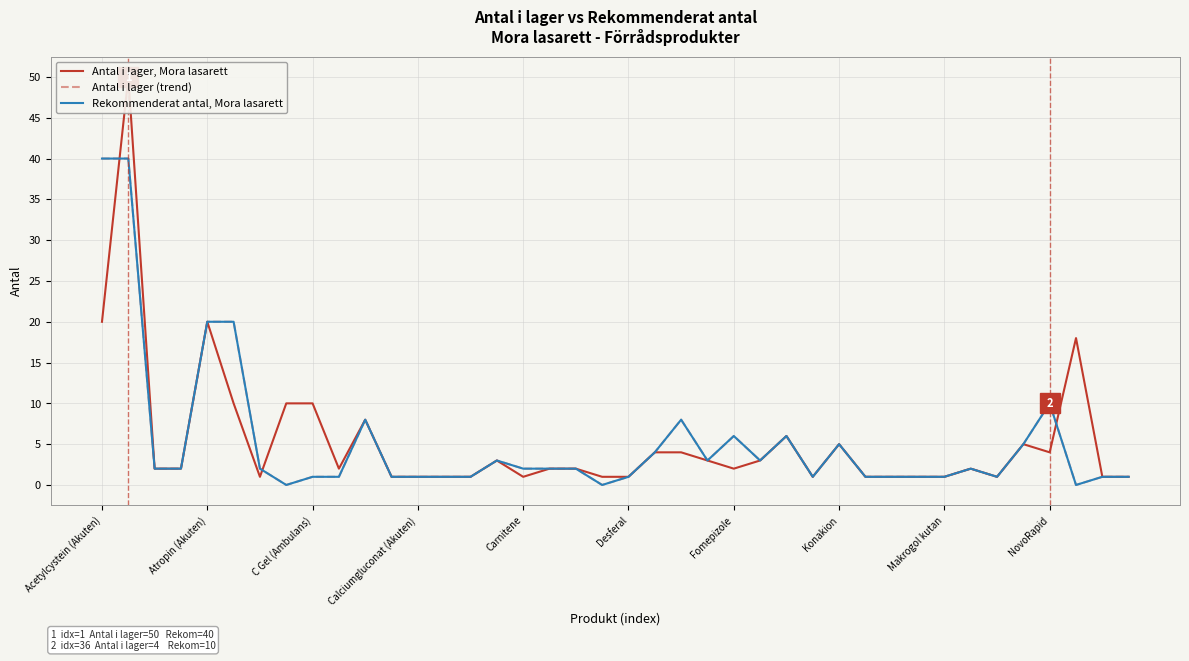

Rank the series at 26 from lowest to highest value.

Antal i lager, Mora lasarett, Antal i lager (trend), Rekommenderat antal, Mora lasarett